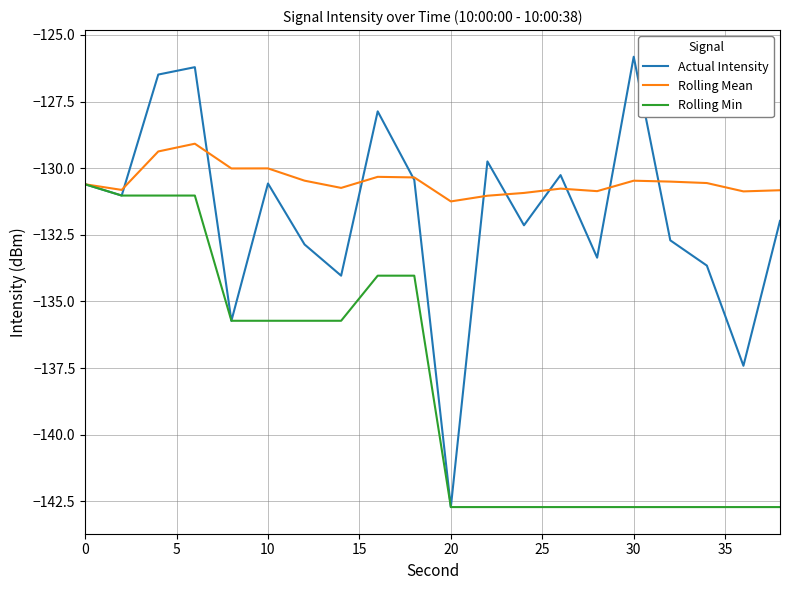

List the series in order of their overall mean, highest first.

Rolling Mean, Actual Intensity, Rolling Min